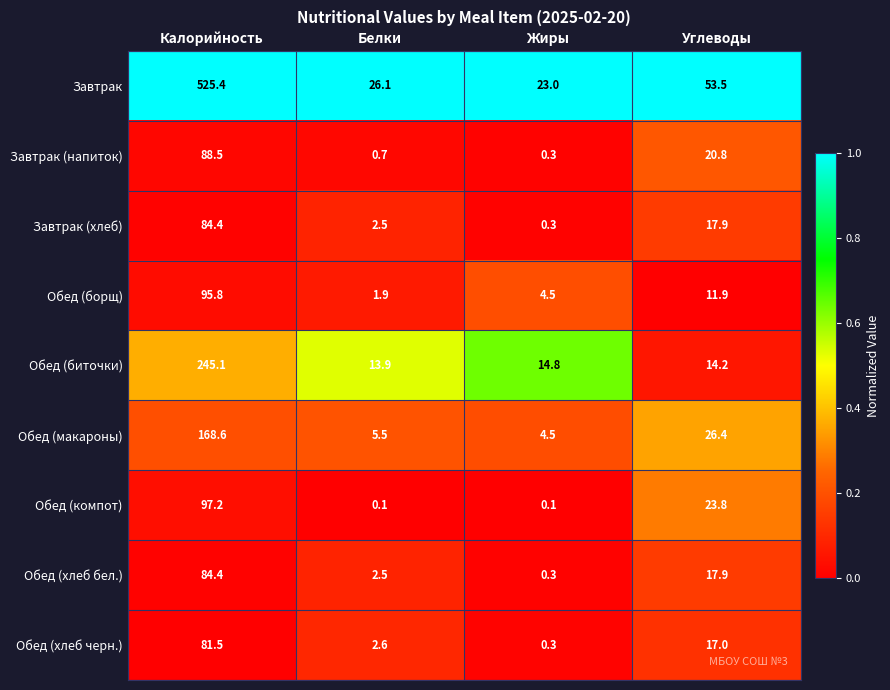

Rank the categories by Завтрак value from highest to lowest.

Калорийность, Углеводы, Белки, Жиры